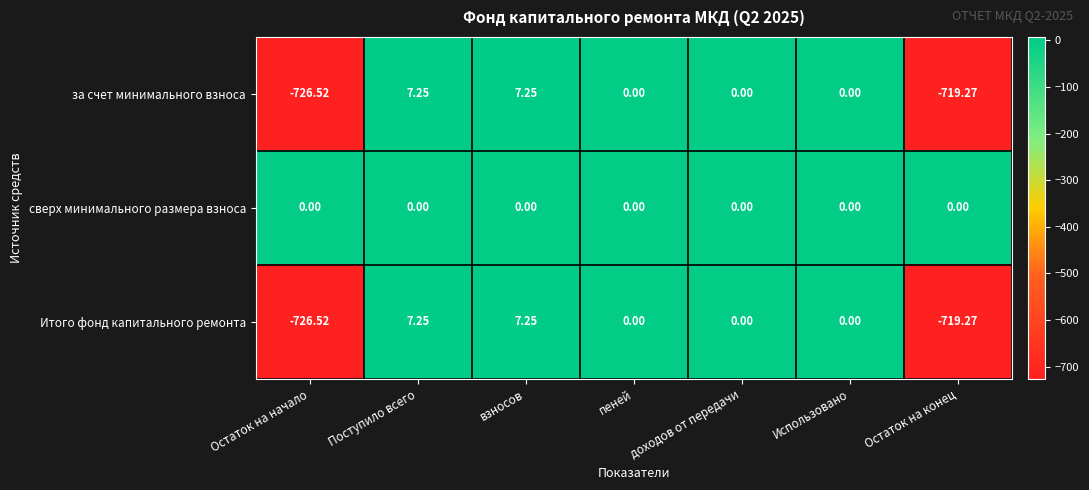

How many categories are shown in the chart?

7